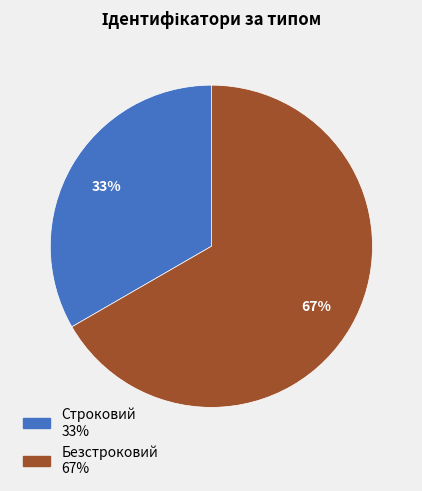

Is there any slice that represents more than half of the pie?

Yes